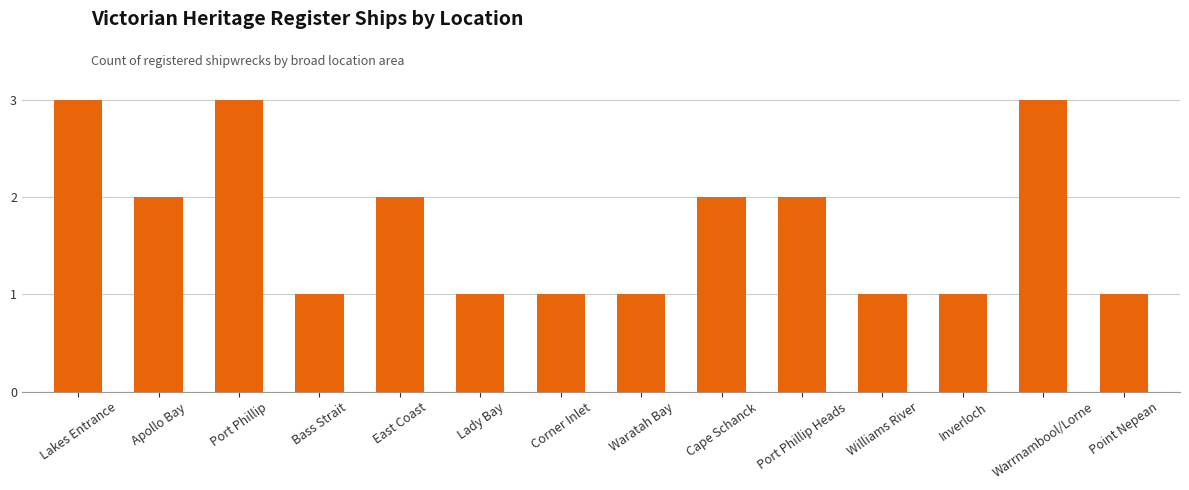

Reading right to left, what are all the values shown in this chart?

Point Nepean=1	Warrnambool/Lorne=3	Inverloch=1	Williams River=1	Port Phillip Heads=2	Cape Schanck=2	Waratah Bay=1	Corner Inlet=1	Lady Bay=1	East Coast=2	Bass Strait=1	Port Phillip=3	Apollo Bay=2	Lakes Entrance=3